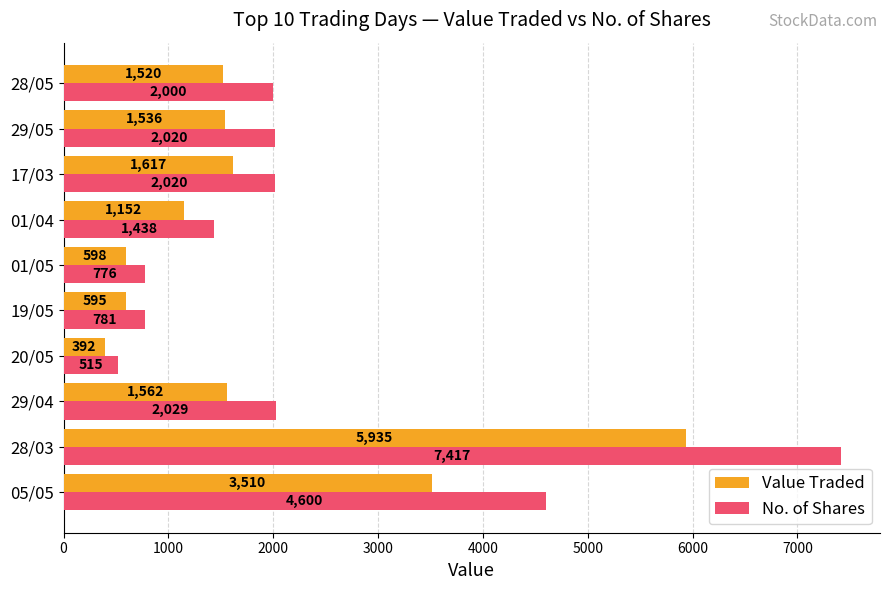

Which series has the widest spread of values?

No. of Shares